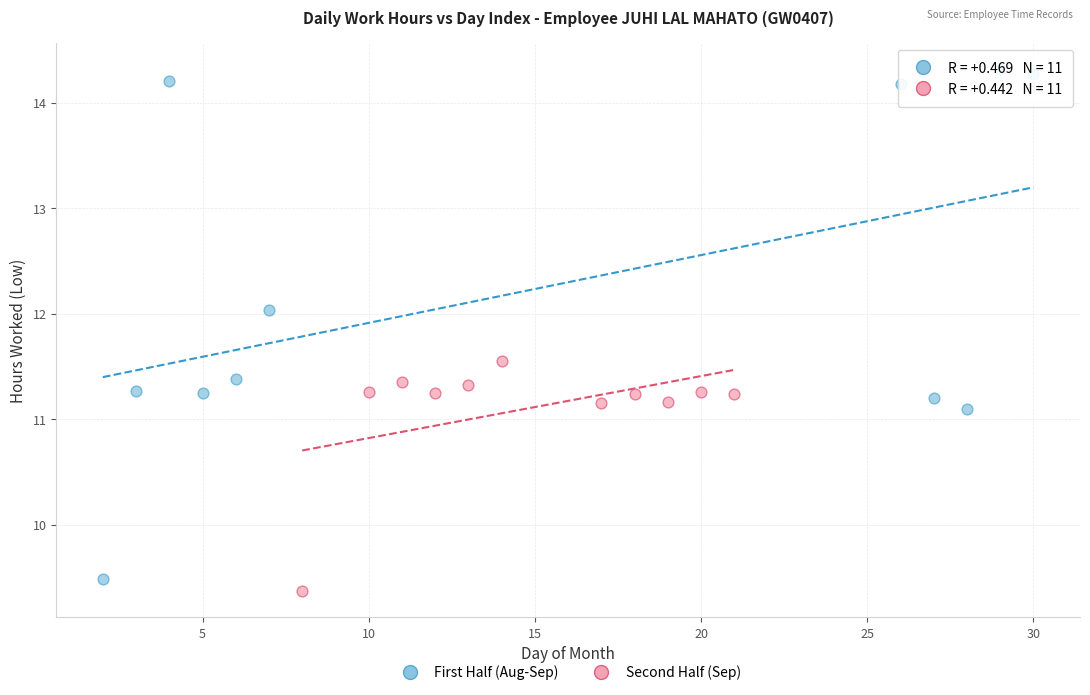

Which series has the widest spread of Y values?

First Half (Aug-Sep)